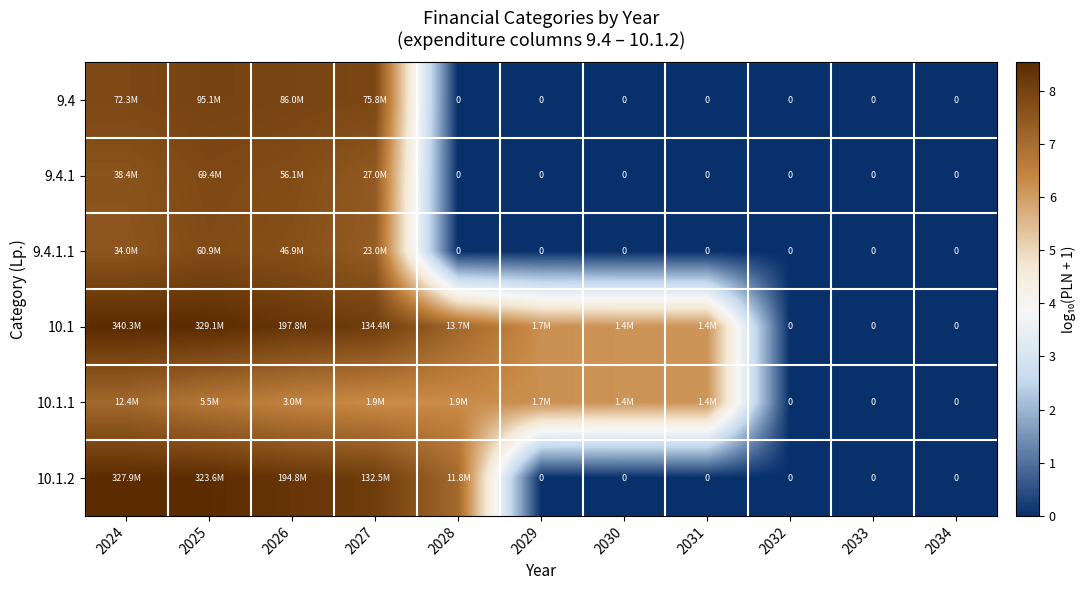

At which category is the sum across all series the highest?

2025